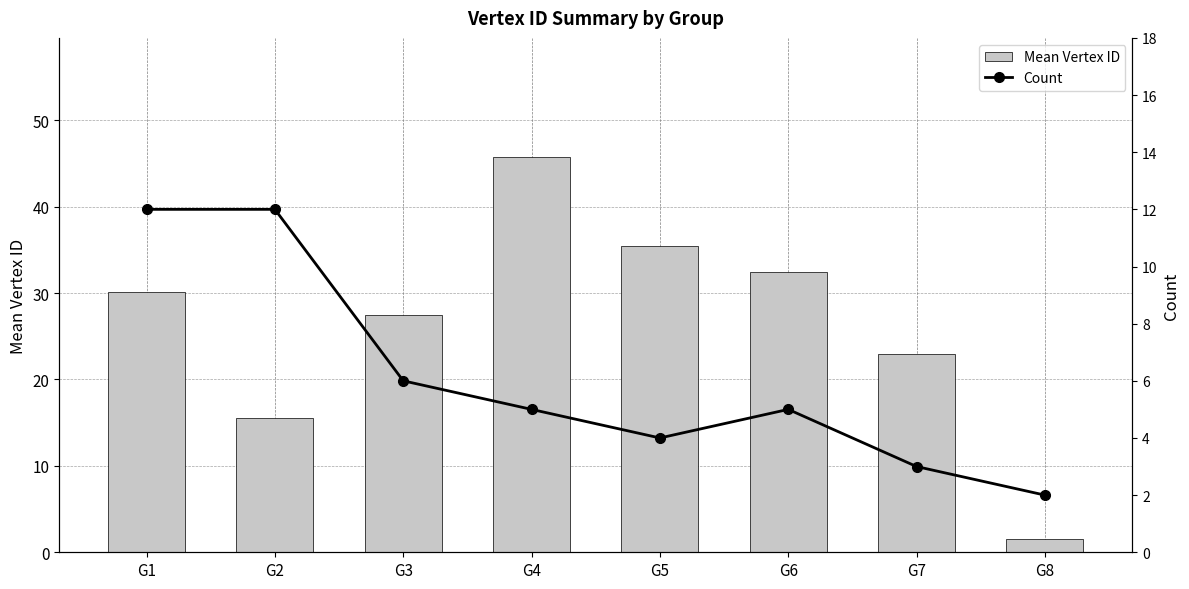

At which category does the chart reach its peak across all series?

G4